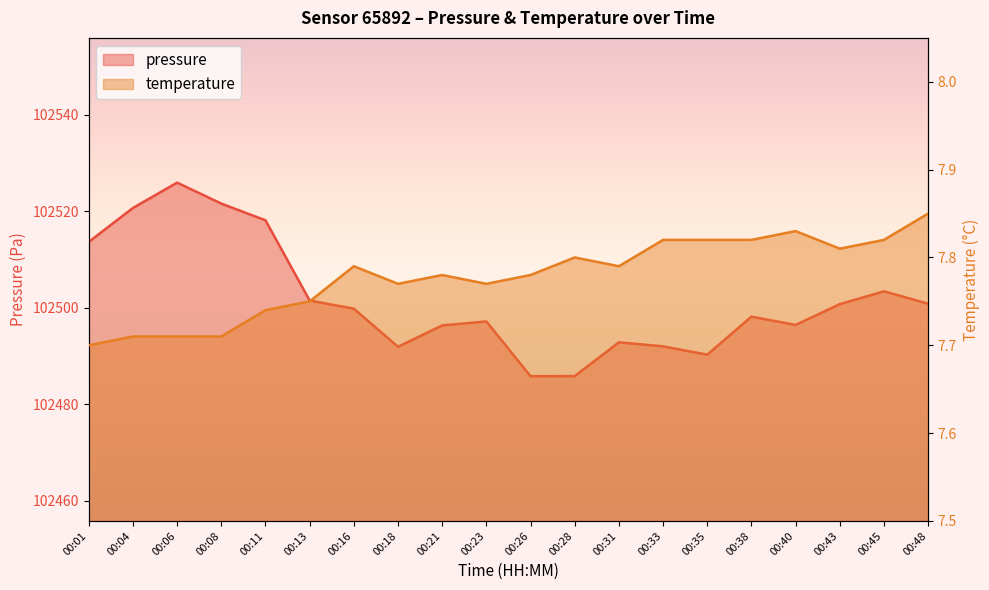

At how many categories does at least one series exceed 17274?

20